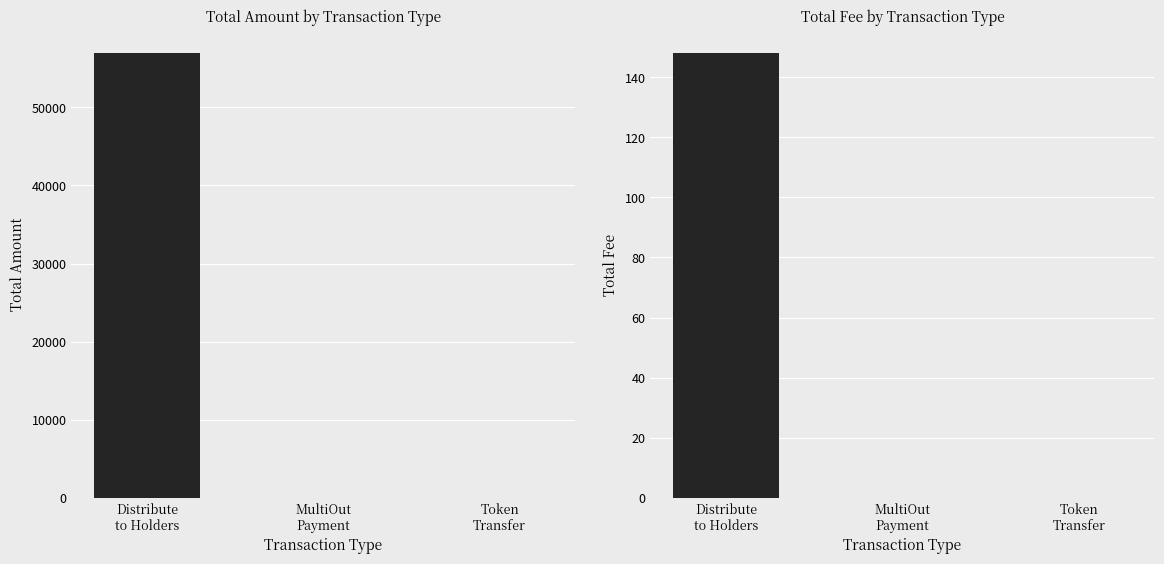

How many bars are there in total?

6